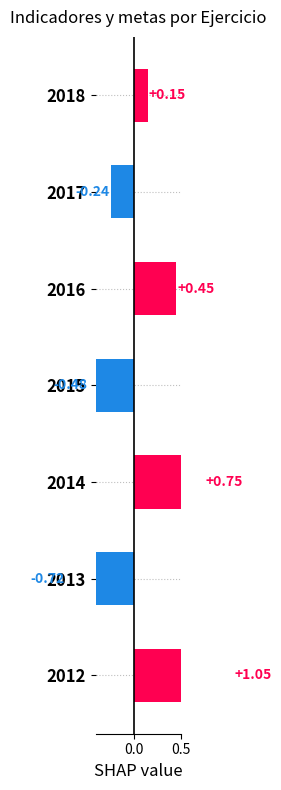

What is the difference between the values at 2012 and 2013?

1.8